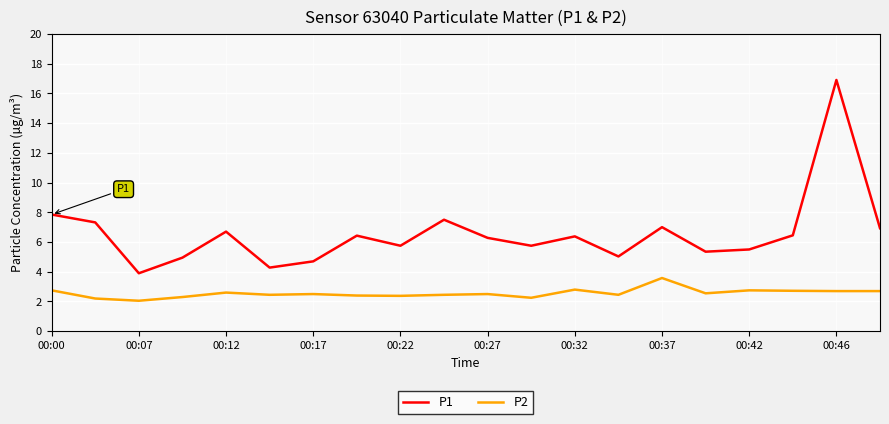

What is the difference between the maximum and second lowest values in the P2 series?

1.4